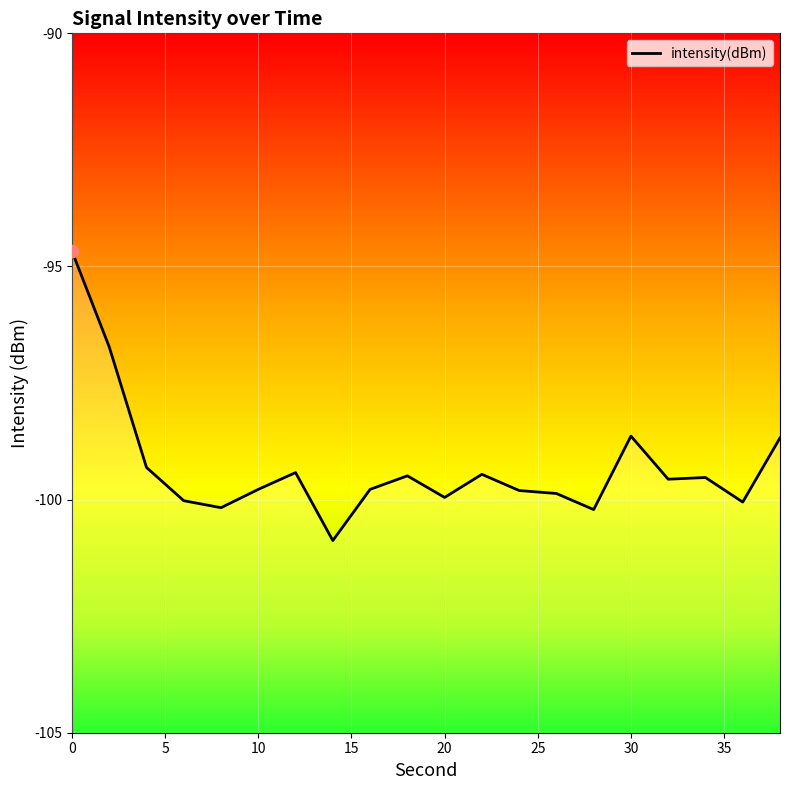

Which has a higher value, 30 or 35?

30